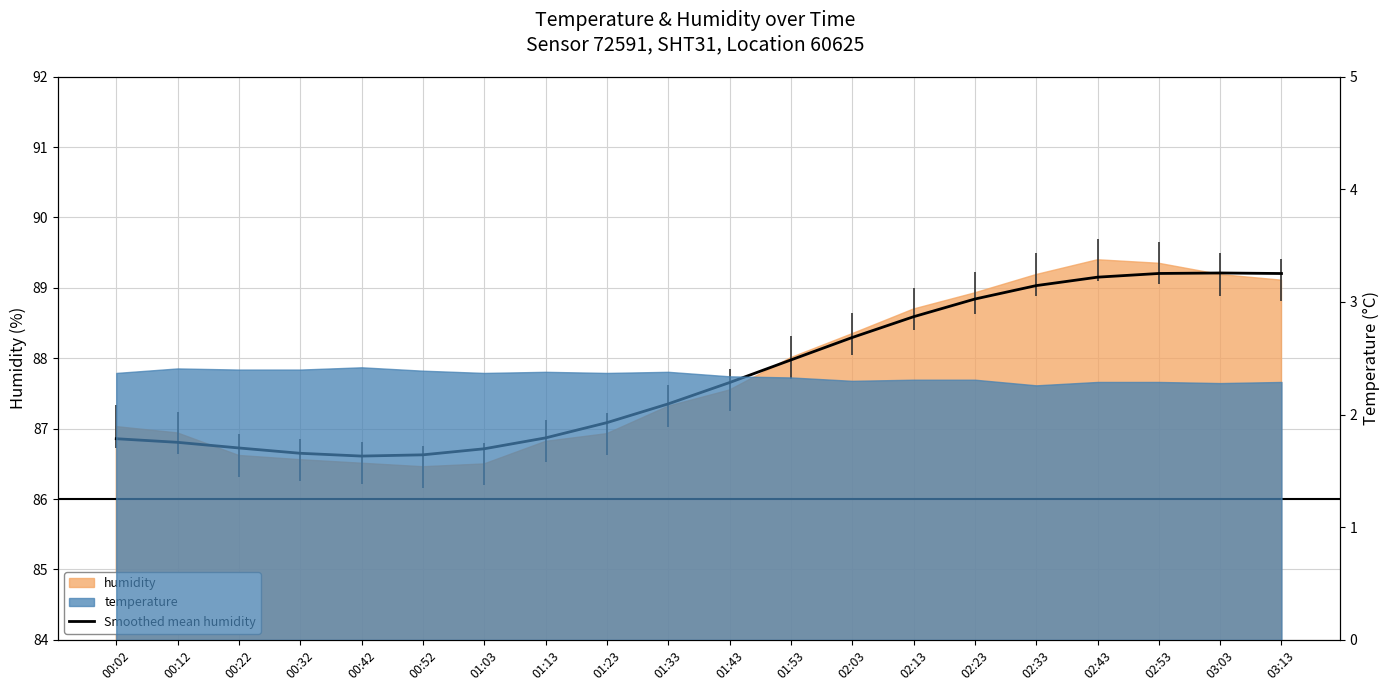

What is the minimum value shown in the chart?

86.6